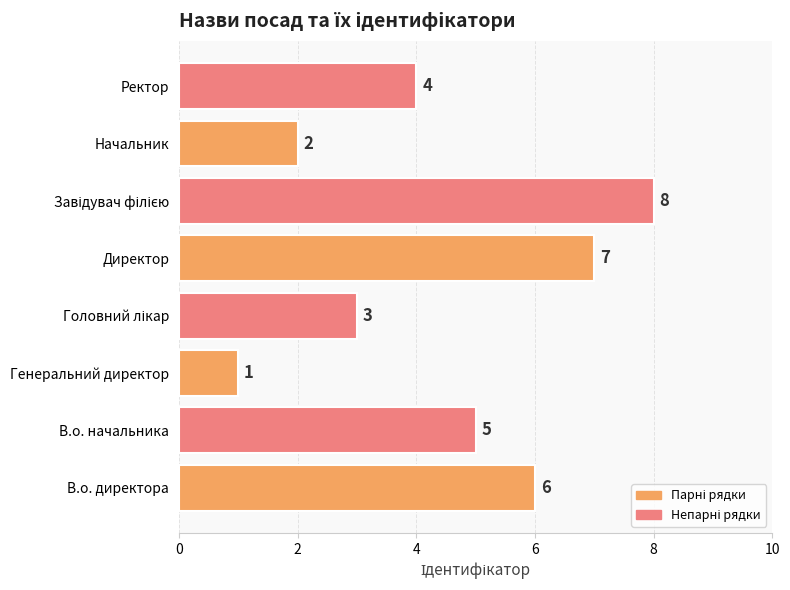

Is it true that the value at Генеральний директор is 2?

False